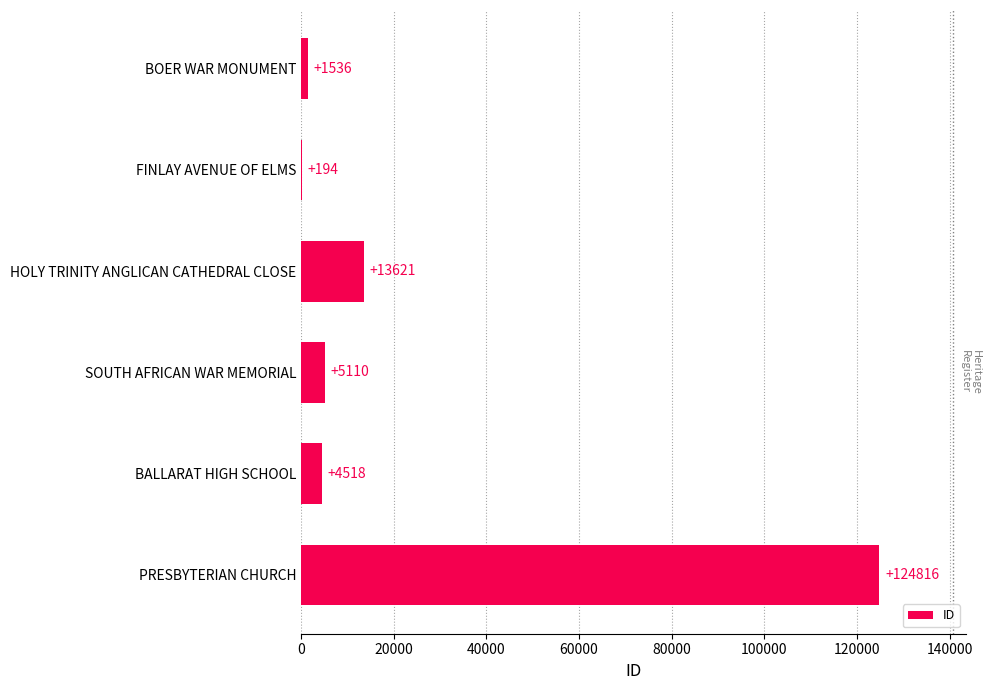

What is the change in value from HOLY TRINITY ANGLICAN CATHEDRAL CLOSE to SOUTH AFRICAN WAR MEMORIAL?

-8511